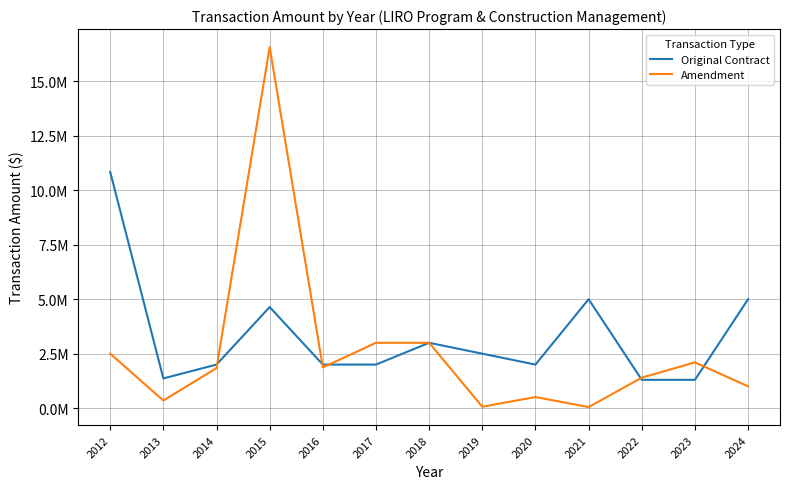

Is this an area chart (filled region under the line)?

No